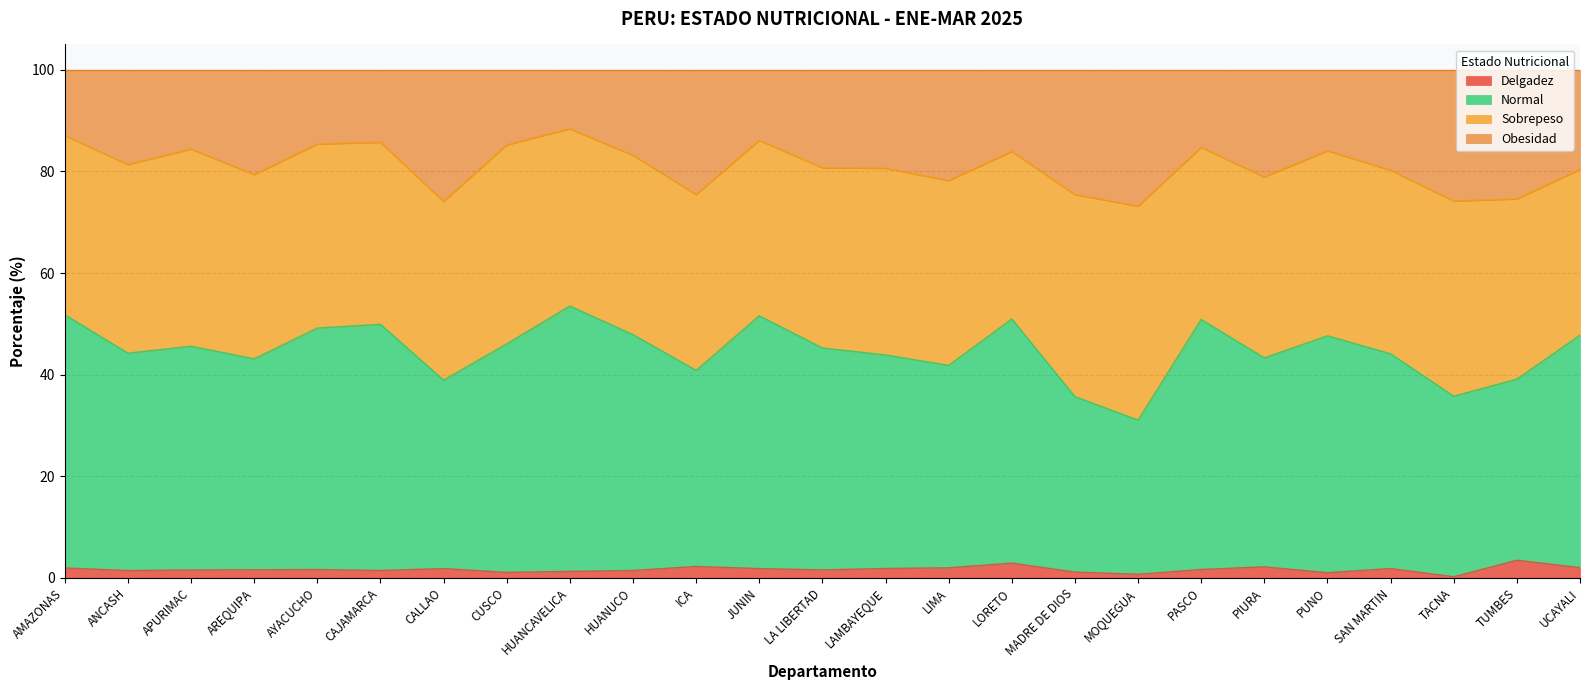

What is the maximum value for Delgadez?

3.5